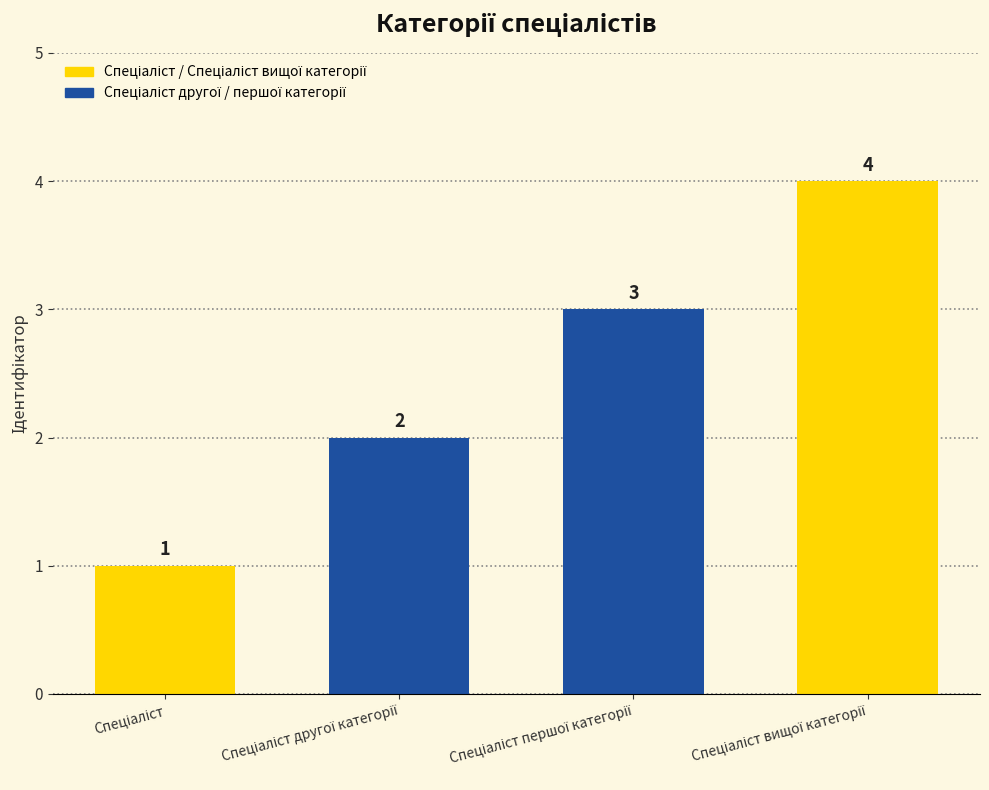

List the labels in order of value, largest first.

Спеціаліст вищої категорії, Спеціаліст першої категорії, Спеціаліст другої категорії, Спеціаліст